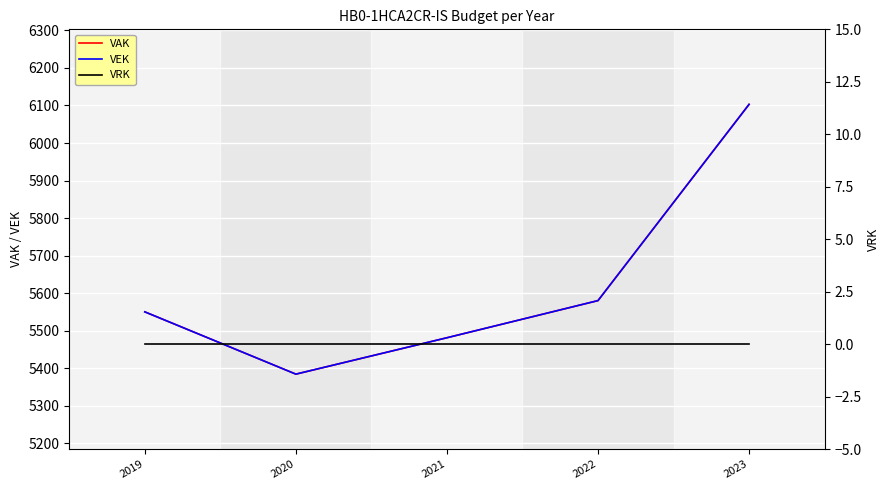

What is the difference between the second highest and second lowest values in the VEK series?

99